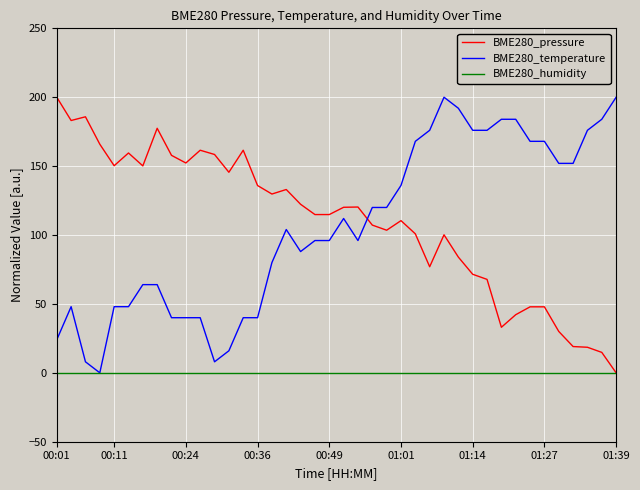

What are all the series names shown in the legend?

BME280_pressure, BME280_temperature, BME280_humidity